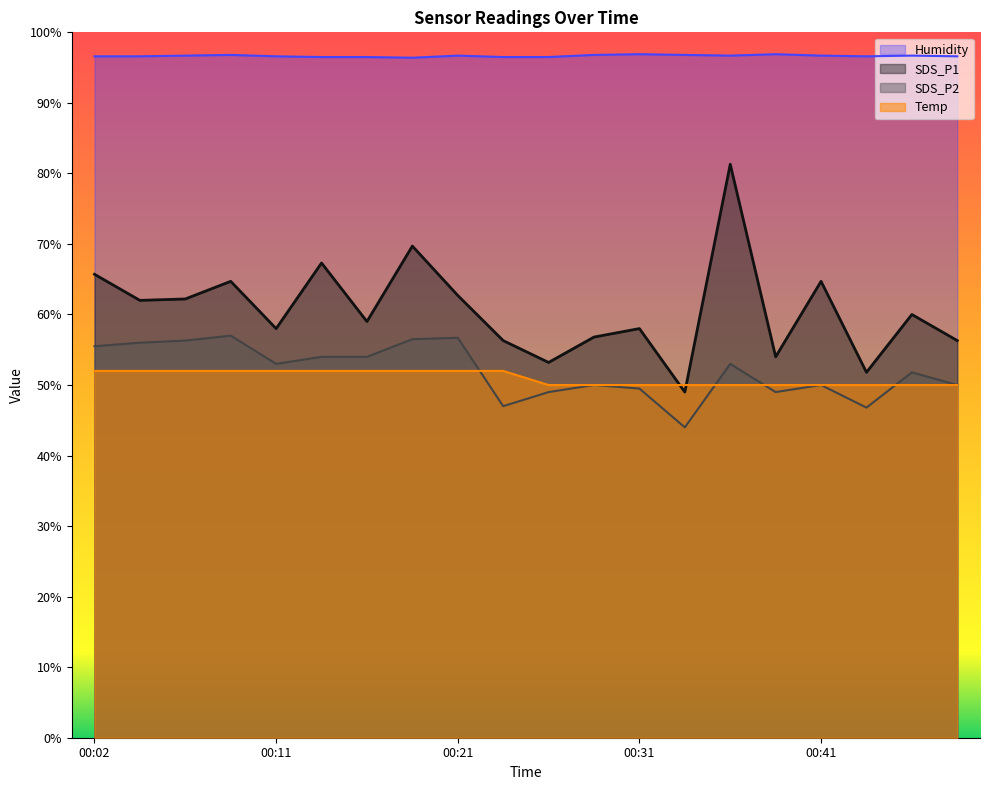

How many categories are shown in the chart?

20